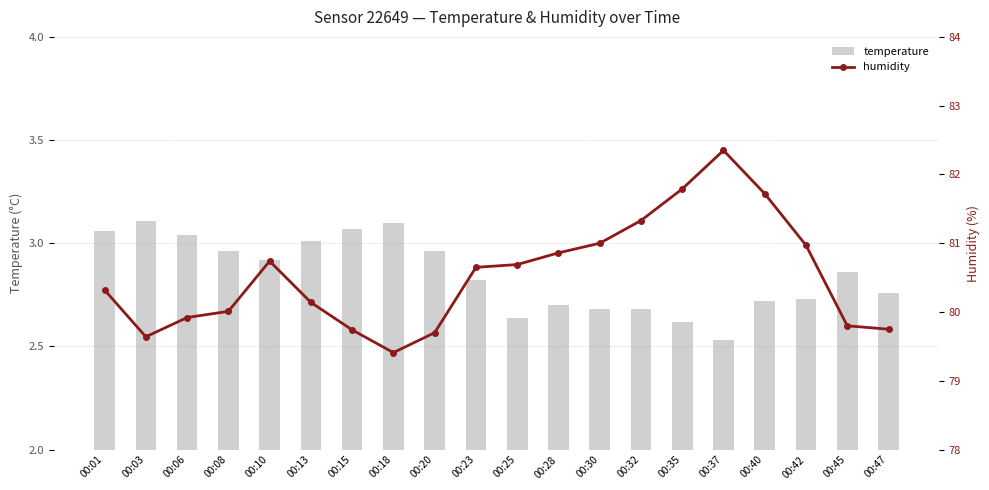

Between 00:13 and 00:47, which series saw the biggest shift?

humidity